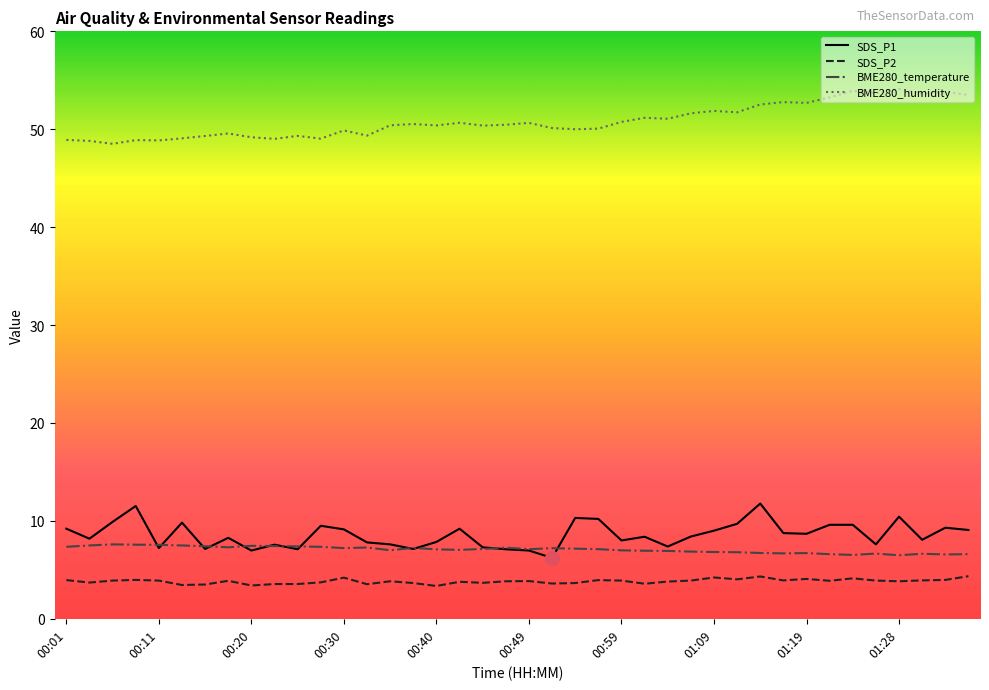

What are all the series names shown in the legend?

SDS_P1, SDS_P2, BME280_temperature, BME280_humidity